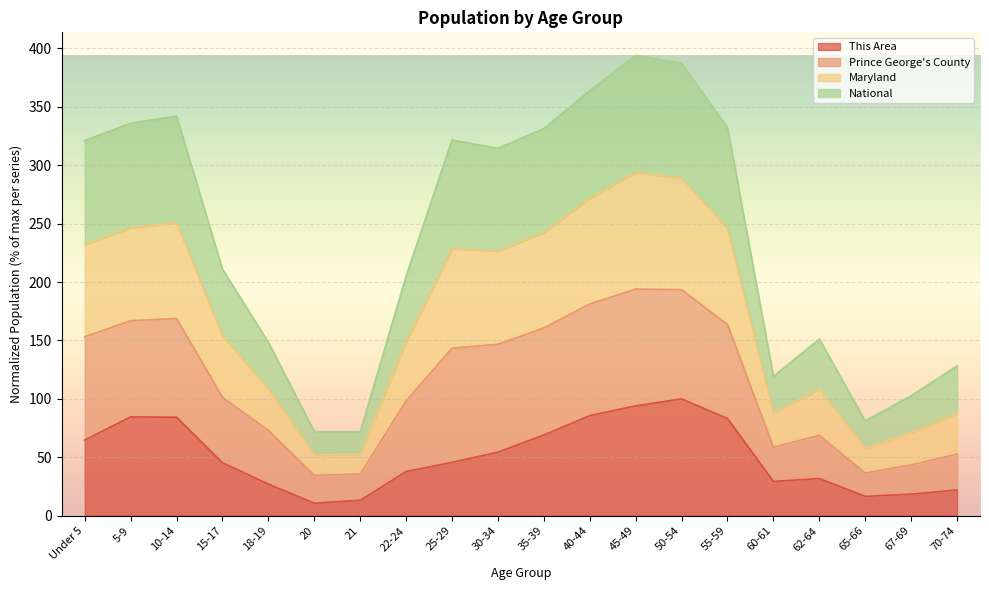

Count the number of data series in this chart.

4